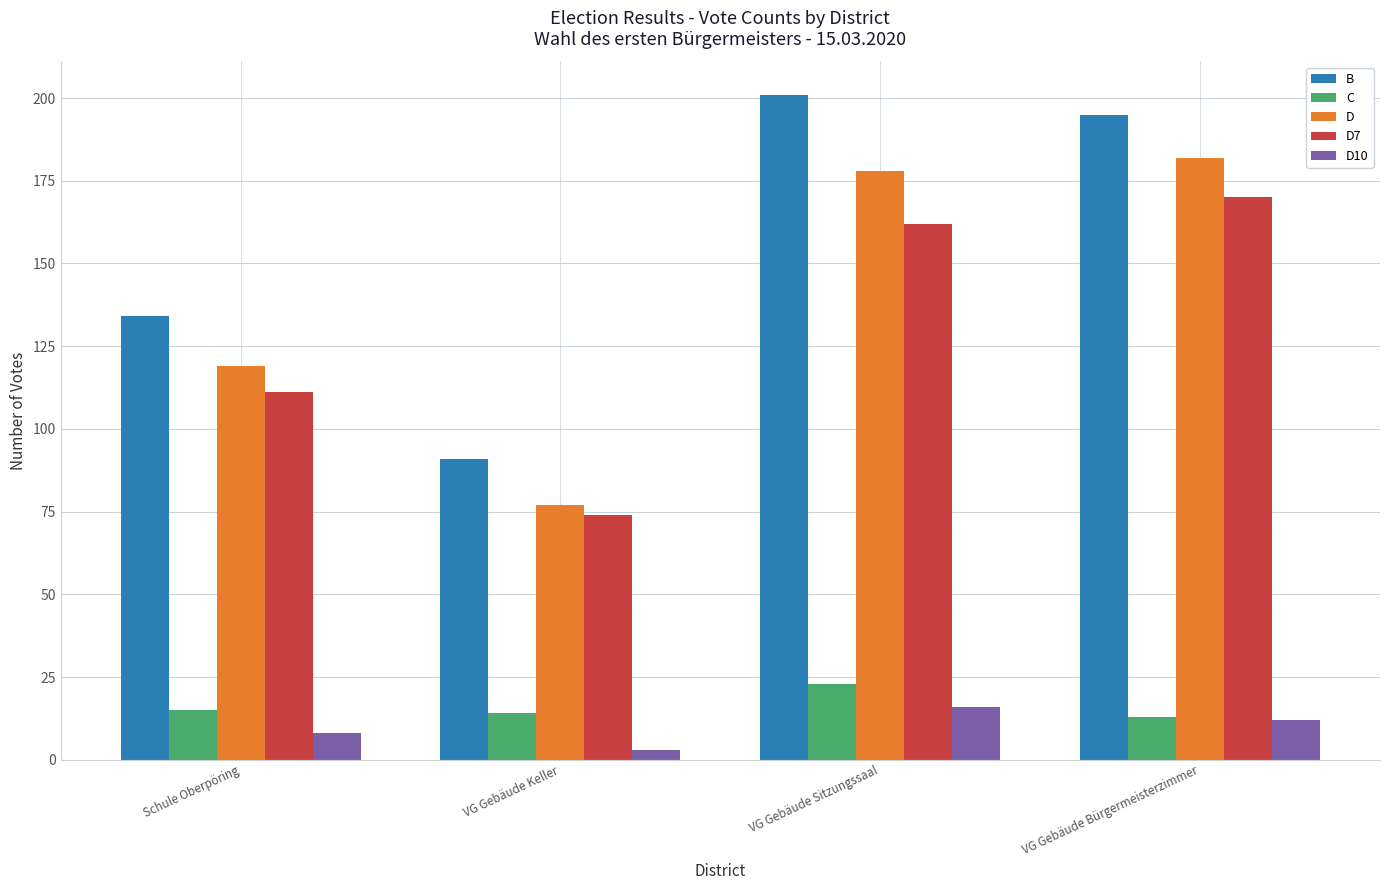

At how many categories does at least one series exceed 146?

2